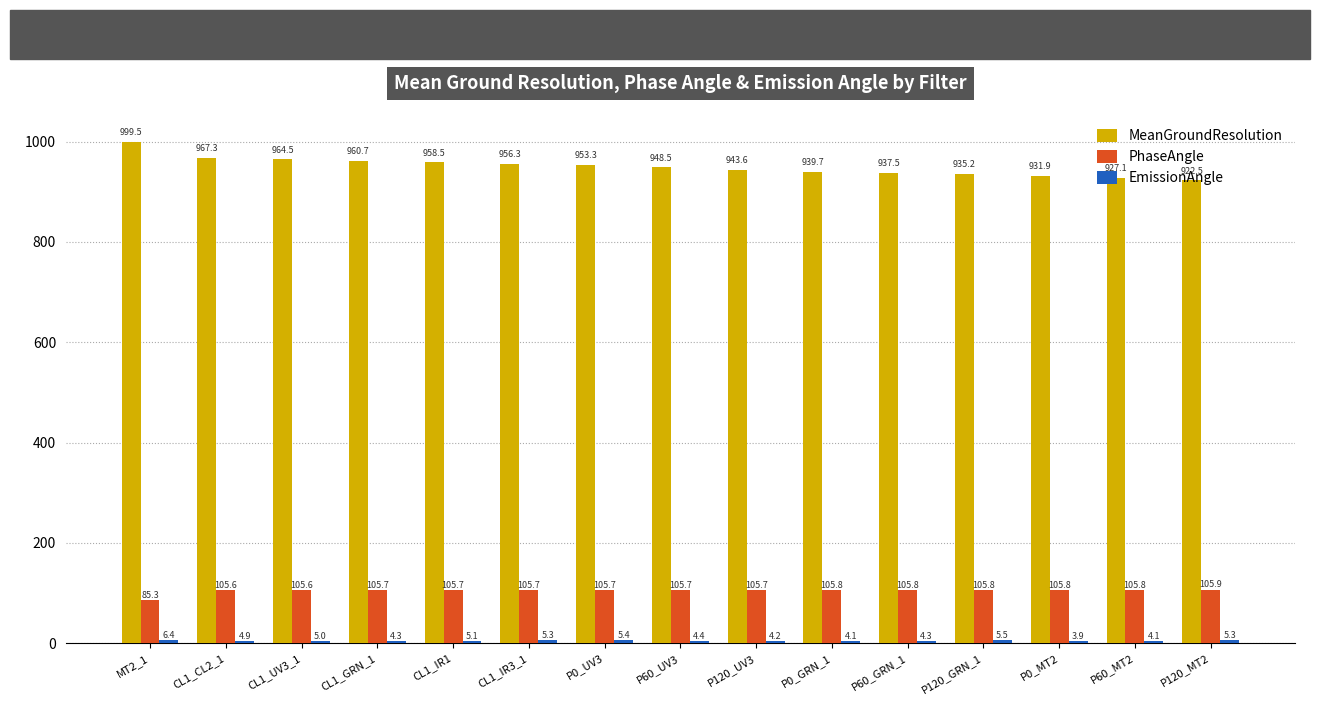

What is the minimum value for PhaseAngle?

85.3